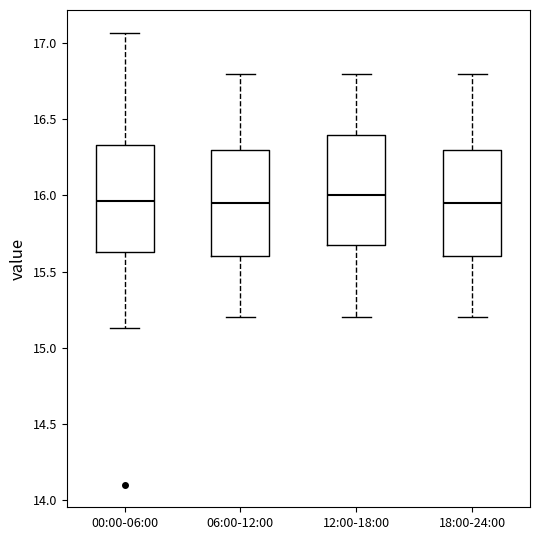

Reading left to right, read every box against the y-axis: the position of its median line, the range the box covers, and the ends of its whiskers. The values are not printed on the chart, so give them approximately, as read against the axis.

00:00-06:00: median 15.95, box 15.65 to 16.35, whiskers 15.15 to 17.05
06:00-12:00: median 15.95, box 15.60 to 16.30, whiskers 15.20 to 16.80
12:00-18:00: median 16.00, box 15.70 to 16.40, whiskers 15.20 to 16.80
18:00-24:00: median 15.95, box 15.60 to 16.30, whiskers 15.20 to 16.80